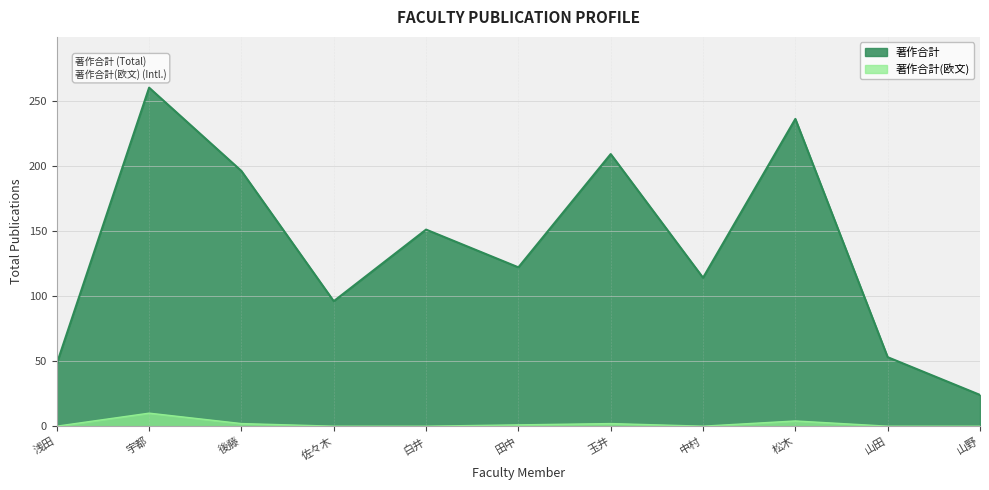

The 著作合計 series shows 53 at 山田. True or false?

True